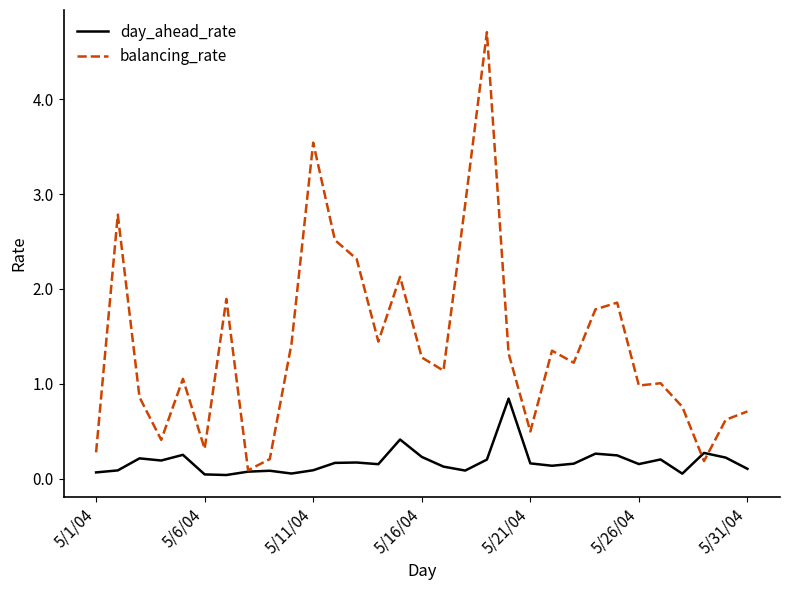

Which series has the largest total across all categories?

balancing_rate